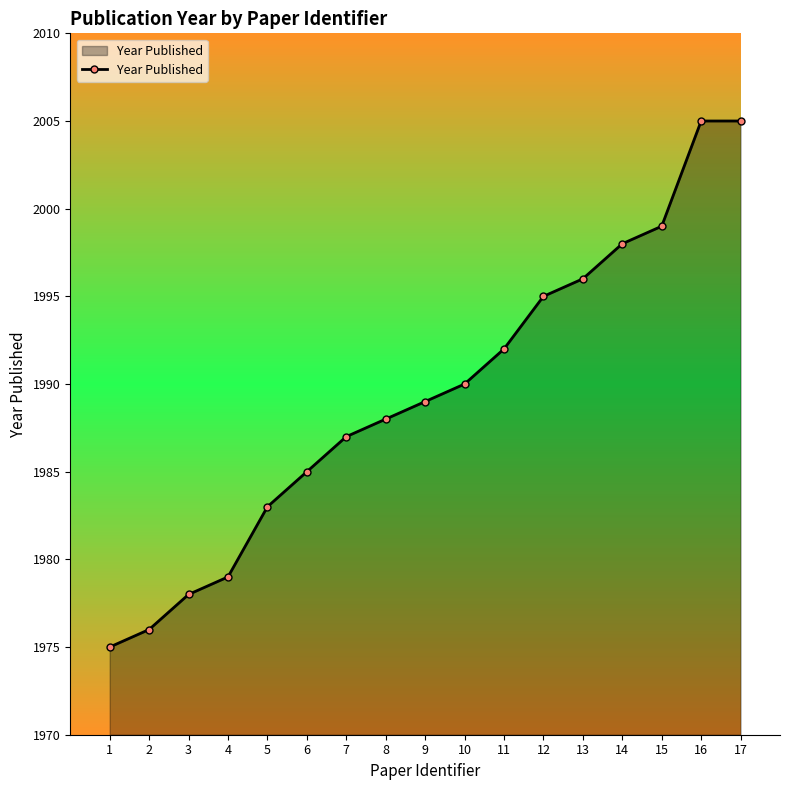

What is the maximum value shown in the chart?

2005